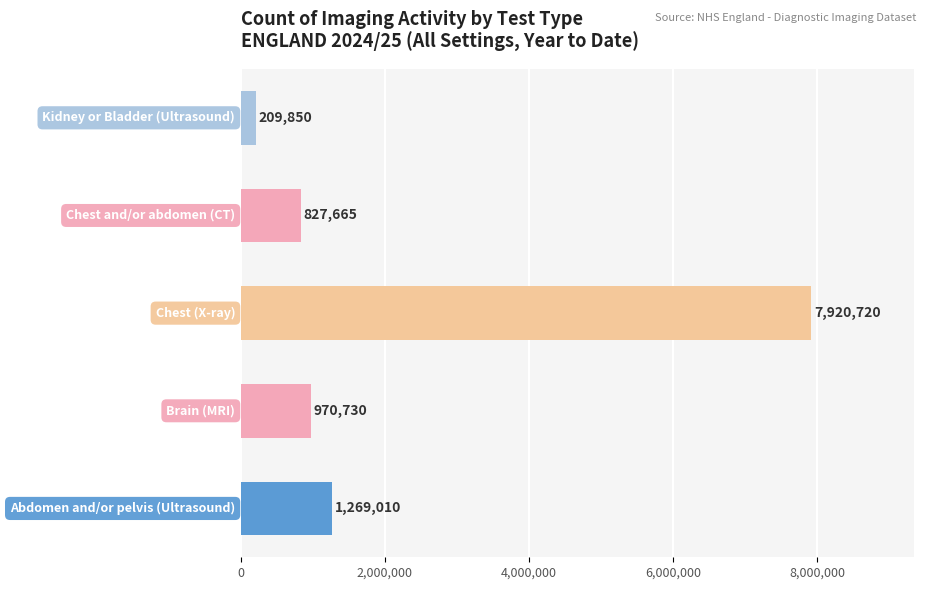

What is the smallest value displayed?

209850